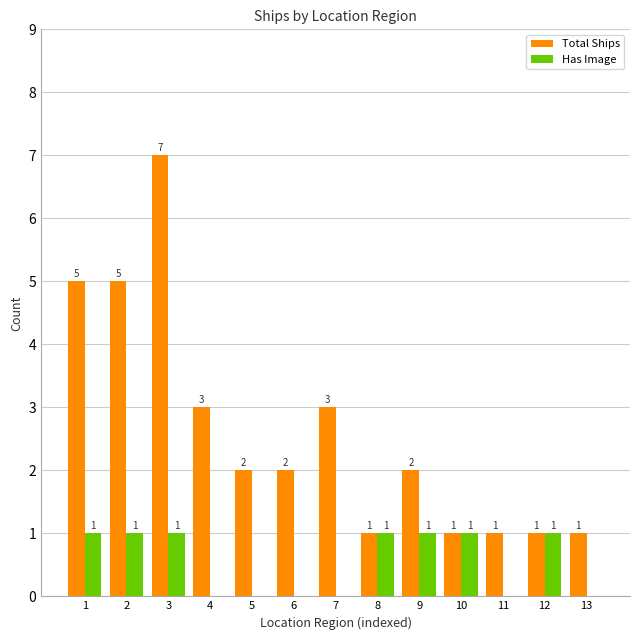

At which category does the chart reach its peak across all series?

3